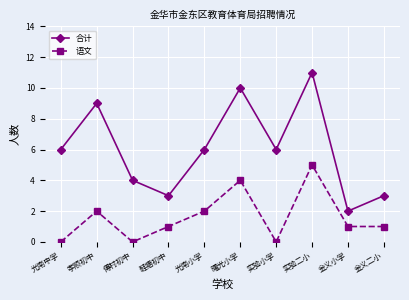

What is the sum of the 合计 values at 曙光小学 and 光南小学?

16